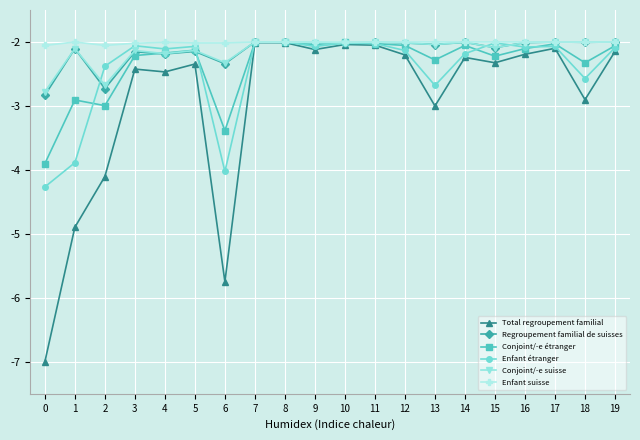

Is the value of Total regroupement familial at 5 greater than the value of Conjoint/-e étranger at 10?

No